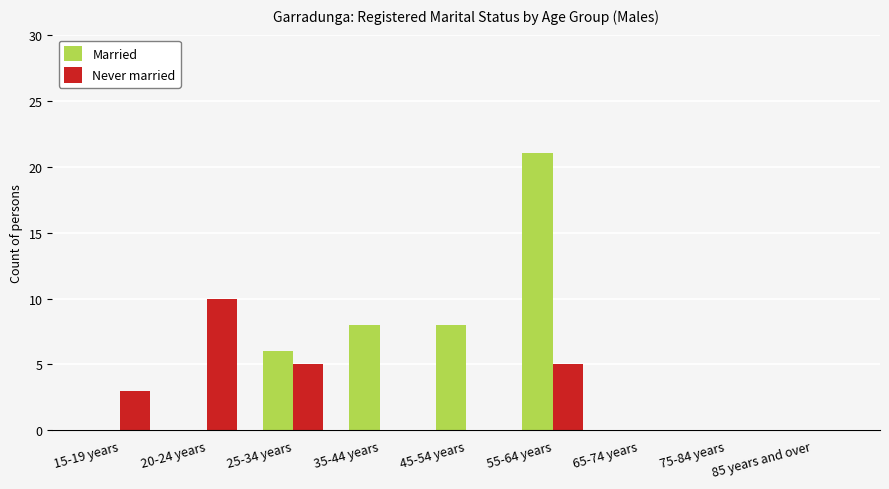

Reading right to left, extract all data points from this chart.

Married: 0	0	0	21	8	8	6	0	0
Never married: 0	0	0	5	0	0	5	10	3